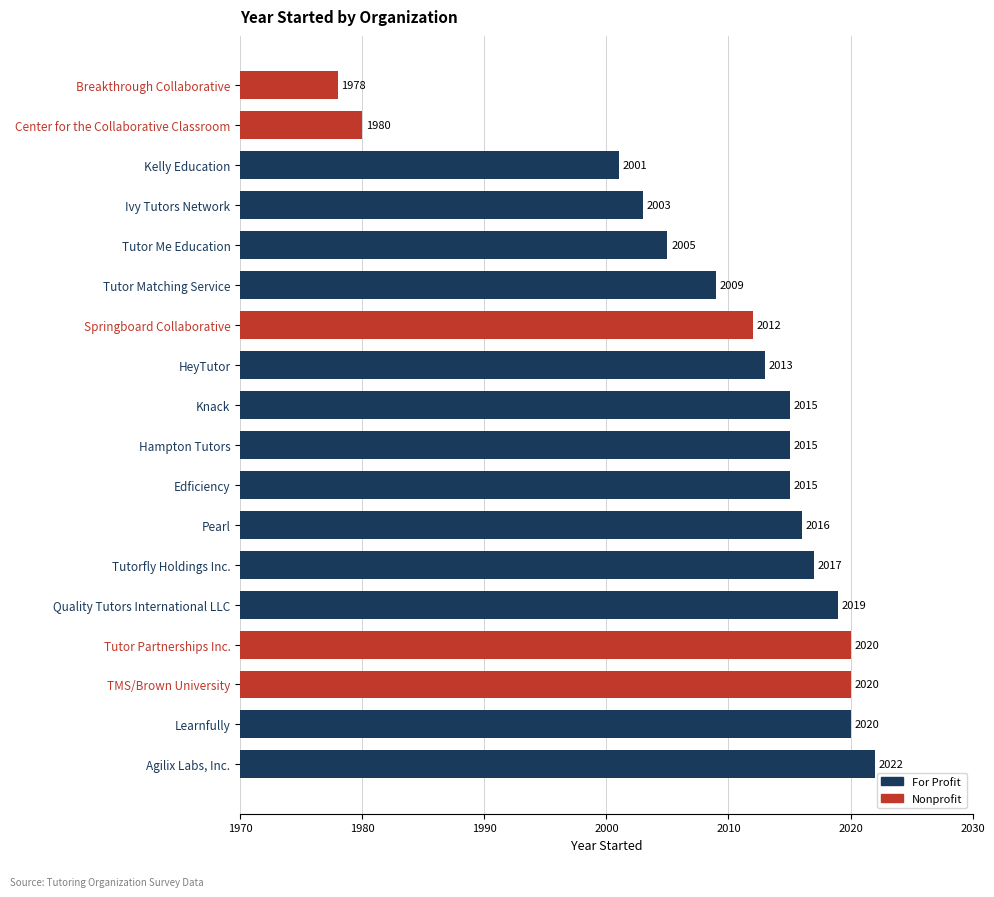

Reading top to bottom, transcribe all the data shown in this chart.

Breakthrough Collaborative=1978	Center for the Collaborative Classroom=1980	Kelly Education=2001	Ivy Tutors Network=2003	Tutor Me Education=2005	Tutor Matching Service=2009	Springboard Collaborative=2012	HeyTutor=2013	Knack=2015	Hampton Tutors=2015	Edficiency=2015	Pearl=2016	Tutorfly Holdings Inc.=2017	Quality Tutors International LLC=2019	Tutor Partnerships Inc.=2020	TMS/Brown University=2020	Learnfully=2020	Agilix Labs, Inc.=2022